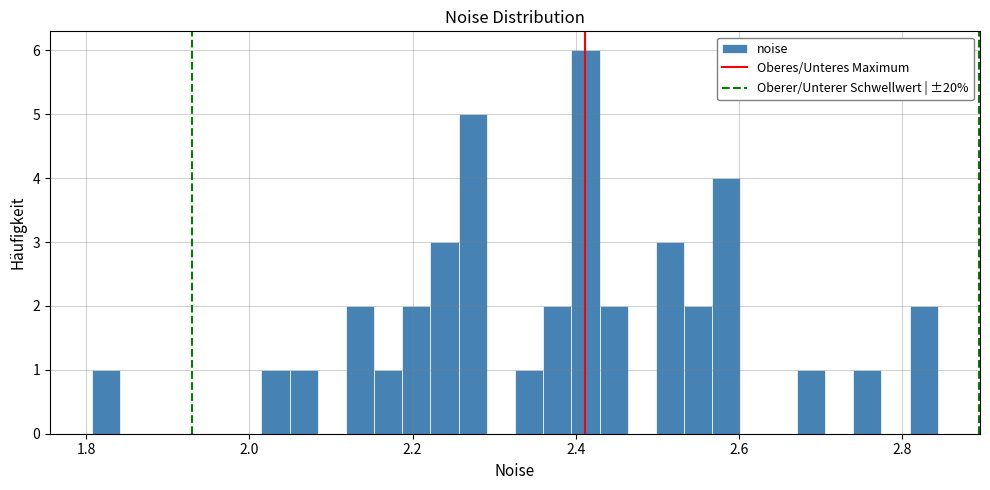

Read against the x-axis, roughly where is the centre of the tallest bar?

2.42